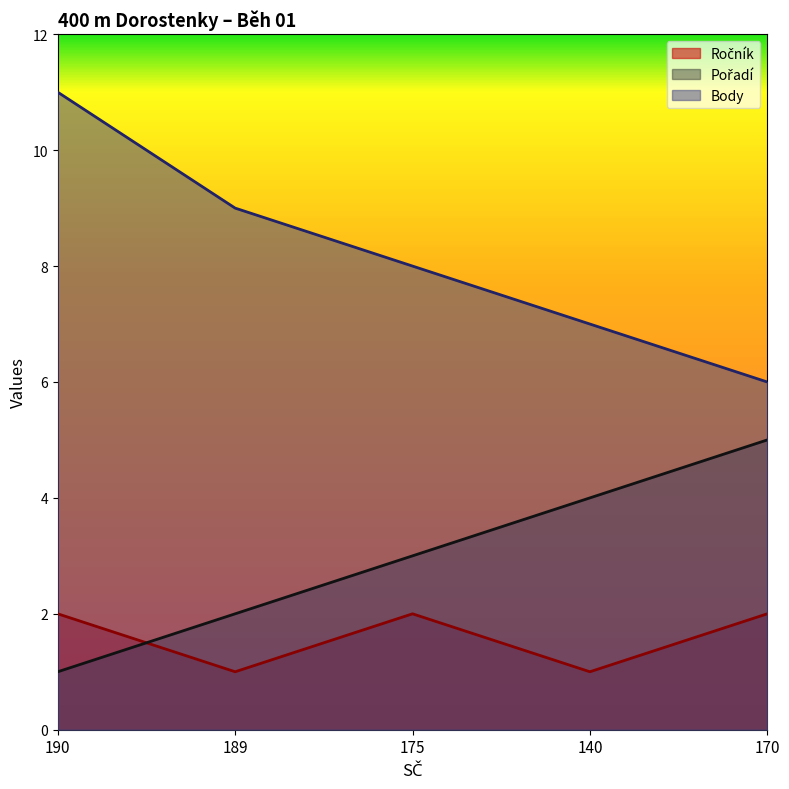

What is the lowest value of the Body series?

6